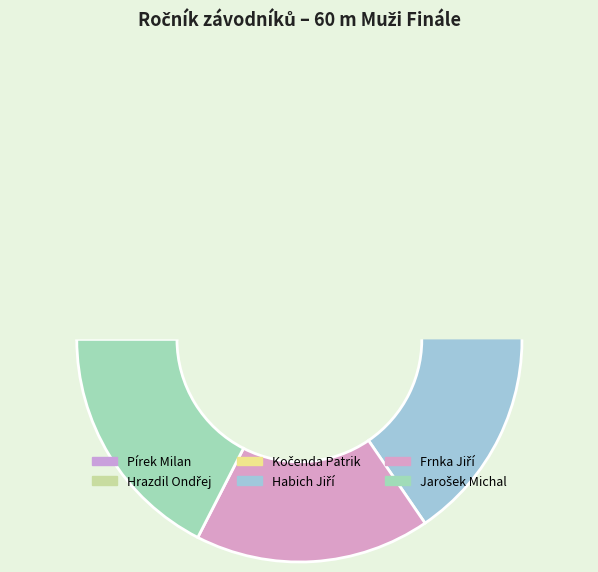

Is Habich Jiří the majority of the pie?

No